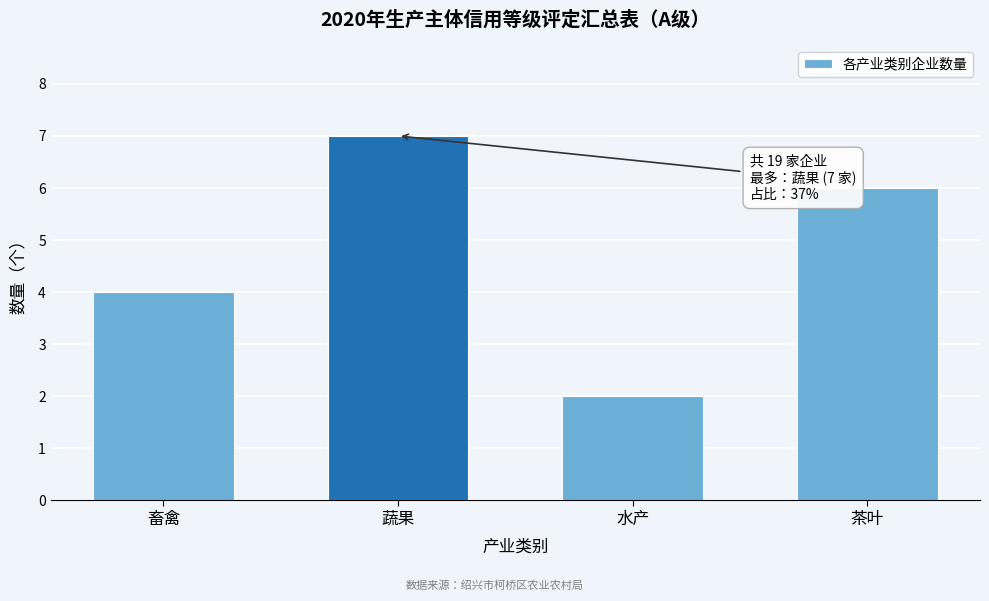

Reading left to right, transcribe all the data shown in this chart.

畜禽=4	蔬果=7	水产=2	茶叶=6